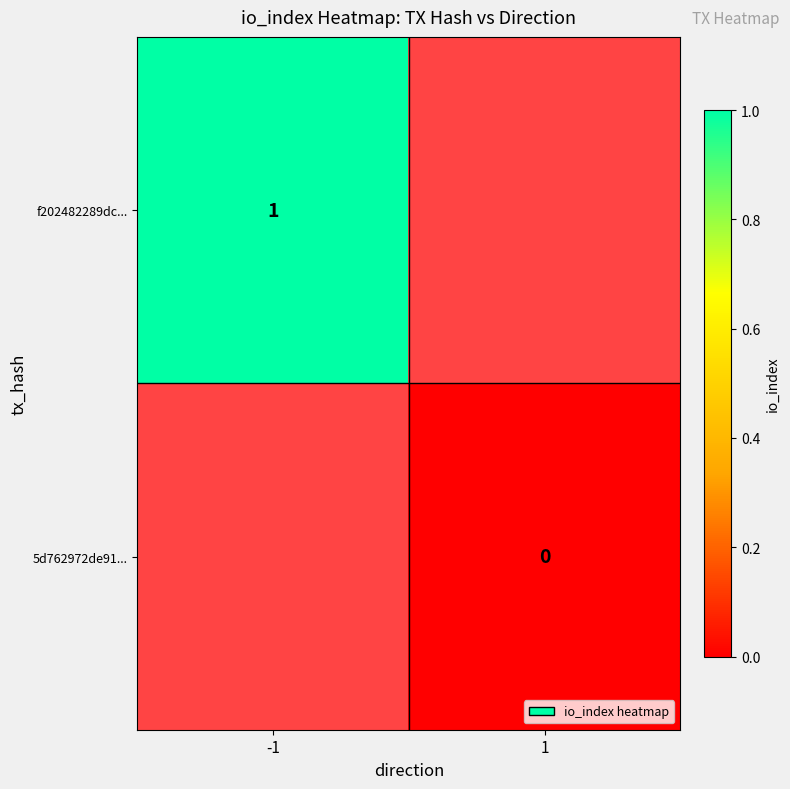

The f202482289dc... series shows 1 at -1. True or false?

True